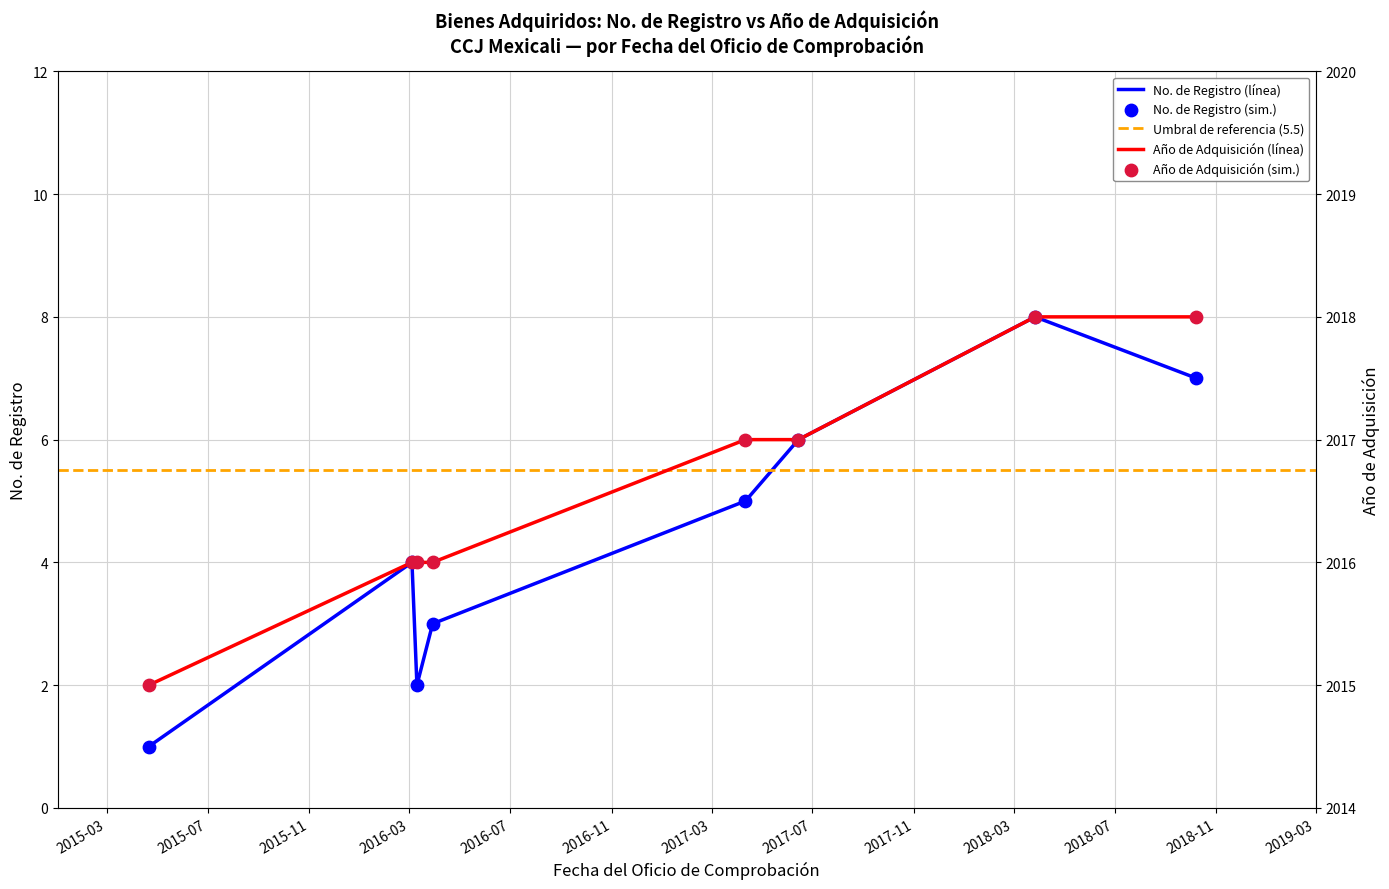

Which series has the largest Y range (max minus min)?

No.